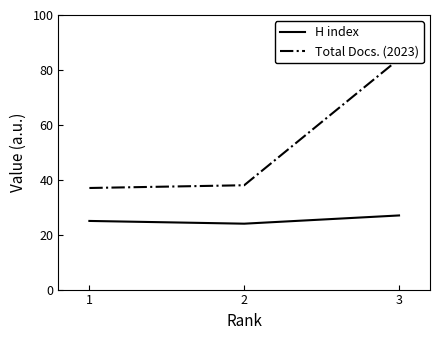

What are all the series names shown in the legend?

H index, Total Docs. (2023)